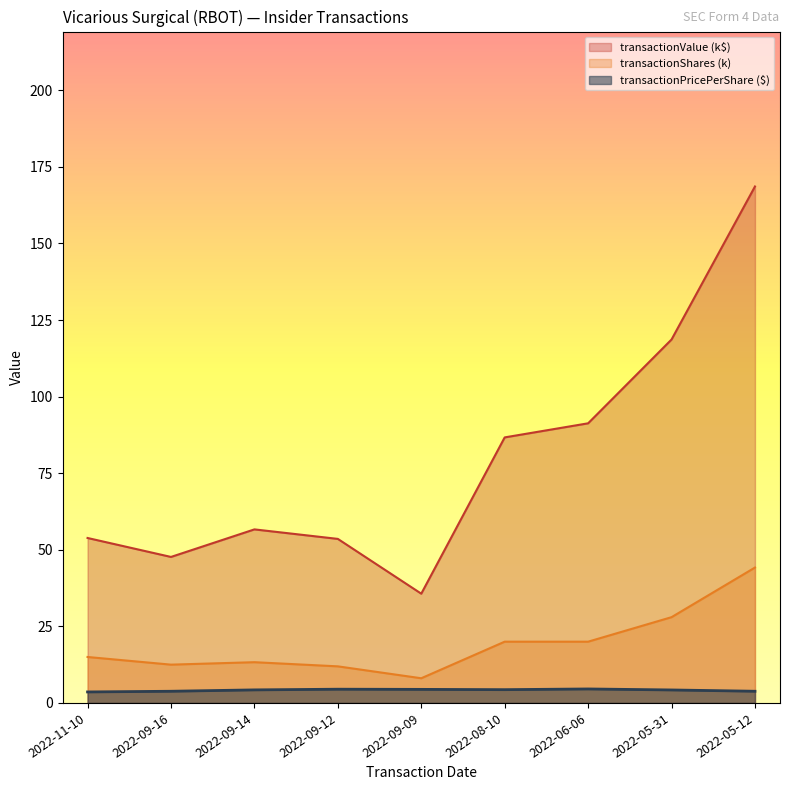

Rank the series by their maximum value, from highest to lowest.

transactionValue (k$), transactionShares (k), transactionPricePerShare ($)